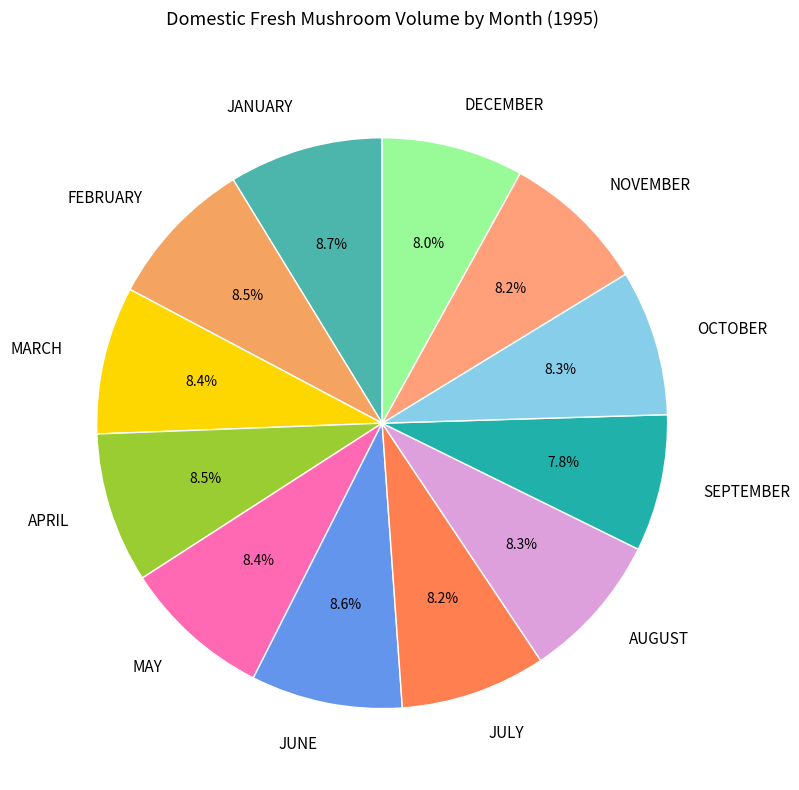

Approximately how many times larger is the value at MAY compared to AUGUST?

1.0